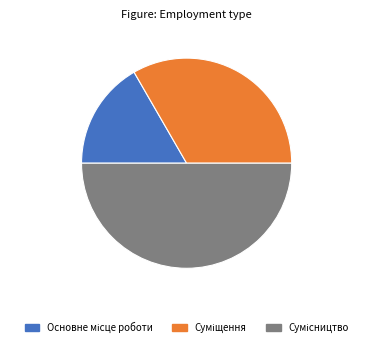

Rank the categories by value from highest to lowest.

Сумісництво, Суміщення, Основне місце роботи